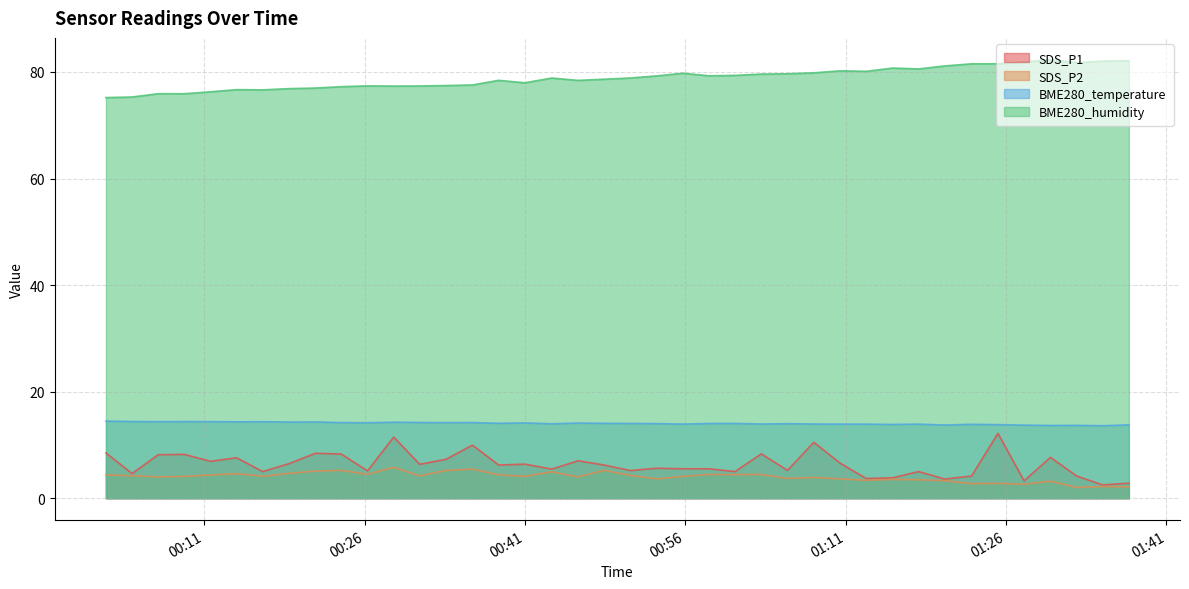

Reading right to left, transcribe all the data shown in this chart.

SDS_P1: 2022/04/14 01:37:29=2.8	2022/04/14 01:35:02=2.5	2022/04/14 01:32:36=4.2	2022/04/14 01:30:09=7.7	2022/04/14 01:27:41=3.3	2022/04/14 01:25:14=12.2	2022/04/14 01:22:46=4.2	2022/04/14 01:20:16=3.6	2022/04/14 01:17:49=5.0	2022/04/14 01:15:22=3.8	2022/04/14 01:12:55=3.7	2022/04/14 01:10:29=6.6	2022/04/14 01:08:01=10.5	2022/04/14 01:05:33=5.2	2022/04/14 01:03:06=8.3	2022/04/14 01:00:39=5.0	2022/04/14 00:58:13=5.5	2022/04/14 00:55:46=5.5	2022/04/14 00:53:19=5.6	2022/04/14 00:50:51=5.2	2022/04/14 00:48:24=6.2	2022/04/14 00:45:58=7.0	2022/04/14 00:43:30=5.5	2022/04/14 00:40:59=6.4	2022/04/14 00:38:32=6.2	2022/04/14 00:36:05=10.0	2022/04/14 00:33:36=7.3	2022/04/14 00:31:09=6.4	2022/04/14 00:28:43=11.5	2022/04/14 00:26:16=5.1	2022/04/14 00:23:49=8.3	2022/04/14 00:21:23=8.4	2022/04/14 00:18:56=6.5	2022/04/14 00:16:28=5.0	2022/04/14 00:14:01=7.6	2022/04/14 00:11:35=6.9	2022/04/14 00:09:08=8.2	2022/04/14 00:06:41=8.2	2022/04/14 00:04:15=4.6	2022/04/14 00:01:48=8.5
SDS_P2: 2022/04/14 01:37:29=2.1	2022/04/14 01:35:02=2.2	2022/04/14 01:32:36=2.0	2022/04/14 01:30:09=3.2	2022/04/14 01:27:41=2.6	2022/04/14 01:25:14=2.8	2022/04/14 01:22:46=2.7	2022/04/14 01:20:16=3.3	2022/04/14 01:17:49=3.5	2022/04/14 01:15:22=3.5	2022/04/14 01:12:55=3.4	2022/04/14 01:10:29=3.6	2022/04/14 01:08:01=3.9	2022/04/14 01:05:33=3.7	2022/04/14 01:03:06=4.5	2022/04/14 01:00:39=4.4	2022/04/14 00:58:13=4.5	2022/04/14 00:55:46=4.1	2022/04/14 00:53:19=3.6	2022/04/14 00:50:51=4.3	2022/04/14 00:48:24=5.2	2022/04/14 00:45:58=4.0	2022/04/14 00:43:30=5.0	2022/04/14 00:40:59=4.1	2022/04/14 00:38:32=4.4	2022/04/14 00:36:05=5.5	2022/04/14 00:33:36=5.2	2022/04/14 00:31:09=4.2	2022/04/14 00:28:43=5.8	2022/04/14 00:26:16=4.5	2022/04/14 00:23:49=5.2	2022/04/14 00:21:23=5.1	2022/04/14 00:18:56=4.7	2022/04/14 00:16:28=4.1	2022/04/14 00:14:01=4.6	2022/04/14 00:11:35=4.4	2022/04/14 00:09:08=4.1	2022/04/14 00:06:41=4.0	2022/04/14 00:04:15=4.2	2022/04/14 00:01:48=4.4
BME280_temperature: 2022/04/14 01:37:29=13.8	2022/04/14 01:35:02=13.6	2022/04/14 01:32:36=13.7	2022/04/14 01:30:09=13.7	2022/04/14 01:27:41=13.7	2022/04/14 01:25:14=13.8	2022/04/14 01:22:46=13.9	2022/04/14 01:20:16=13.7	2022/04/14 01:17:49=13.9	2022/04/14 01:15:22=13.8	2022/04/14 01:12:55=13.9	2022/04/14 01:10:29=13.9	2022/04/14 01:08:01=13.9	2022/04/14 01:05:33=14.0	2022/04/14 01:03:06=13.9	2022/04/14 01:00:39=14.0	2022/04/14 00:58:13=14.0	2022/04/14 00:55:46=13.9	2022/04/14 00:53:19=14.0	2022/04/14 00:50:51=14.0	2022/04/14 00:48:24=14.1	2022/04/14 00:45:58=14.1	2022/04/14 00:43:30=14.0	2022/04/14 00:40:59=14.1	2022/04/14 00:38:32=14.1	2022/04/14 00:36:05=14.2	2022/04/14 00:33:36=14.2	2022/04/14 00:31:09=14.2	2022/04/14 00:28:43=14.3	2022/04/14 00:26:16=14.2	2022/04/14 00:23:49=14.2	2022/04/14 00:21:23=14.3	2022/04/14 00:18:56=14.3	2022/04/14 00:16:28=14.4	2022/04/14 00:14:01=14.3	2022/04/14 00:11:35=14.4	2022/04/14 00:09:08=14.4	2022/04/14 00:06:41=14.4	2022/04/14 00:04:15=14.4	2022/04/14 00:01:48=14.5
BME280_humidity: 2022/04/14 01:37:29=82.1	2022/04/14 01:35:02=82.0	2022/04/14 01:32:36=81.8	2022/04/14 01:30:09=82.3	2022/04/14 01:27:41=81.9	2022/04/14 01:25:14=81.5	2022/04/14 01:22:46=81.5	2022/04/14 01:20:16=81.1	2022/04/14 01:17:49=80.6	2022/04/14 01:15:22=80.7	2022/04/14 01:12:55=80.1	2022/04/14 01:10:29=80.2	2022/04/14 01:08:01=79.8	2022/04/14 01:05:33=79.7	2022/04/14 01:03:06=79.6	2022/04/14 01:00:39=79.4	2022/04/14 00:58:13=79.3	2022/04/14 00:55:46=79.8	2022/04/14 00:53:19=79.3	2022/04/14 00:50:51=78.9	2022/04/14 00:48:24=78.6	2022/04/14 00:45:58=78.4	2022/04/14 00:43:30=78.9	2022/04/14 00:40:59=78.0	2022/04/14 00:38:32=78.4	2022/04/14 00:36:05=77.6	2022/04/14 00:33:36=77.5	2022/04/14 00:31:09=77.4	2022/04/14 00:28:43=77.3	2022/04/14 00:26:16=77.4	2022/04/14 00:23:49=77.2	2022/04/14 00:21:23=77.0	2022/04/14 00:18:56=76.9	2022/04/14 00:16:28=76.6	2022/04/14 00:14:01=76.7	2022/04/14 00:11:35=76.3	2022/04/14 00:09:08=75.9	2022/04/14 00:06:41=75.9	2022/04/14 00:04:15=75.3	2022/04/14 00:01:48=75.2